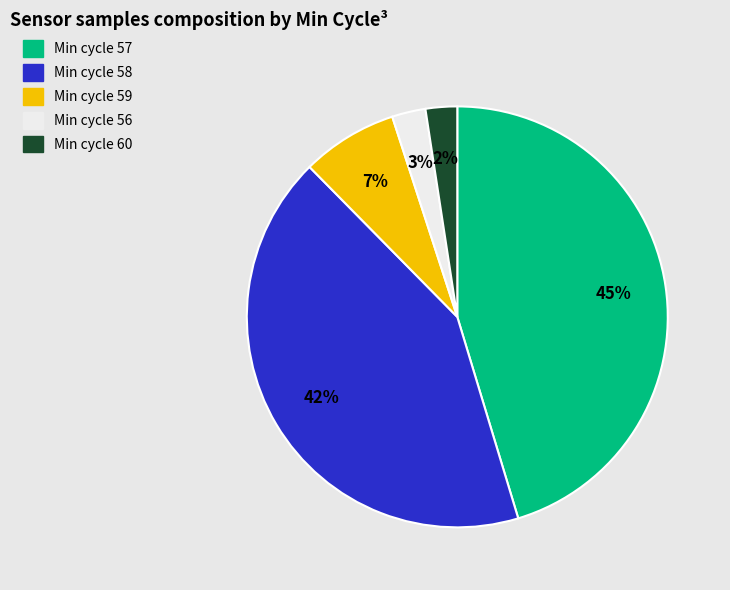

Is there a majority slice in this chart?

No